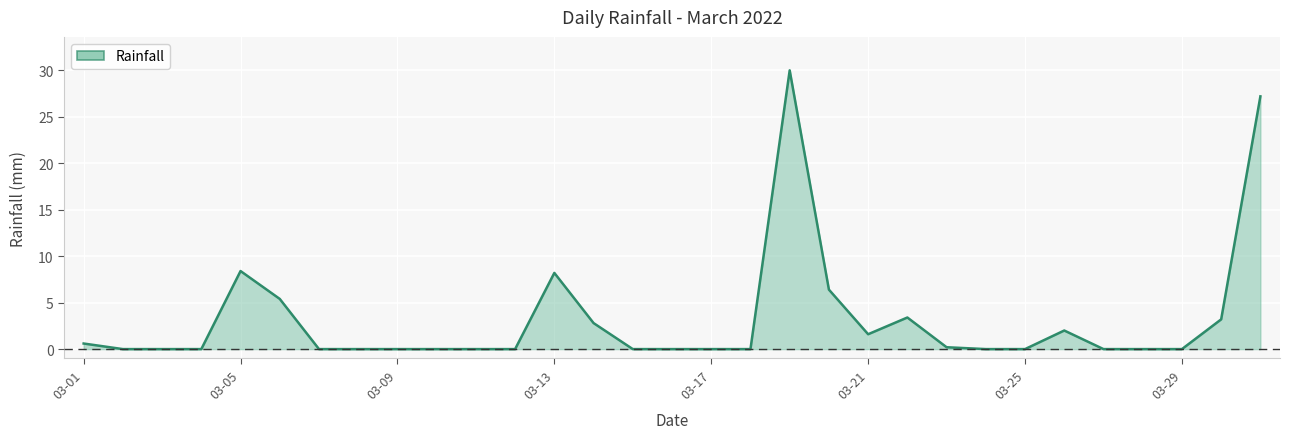

What is the difference between the maximum and minimum values?

30.0